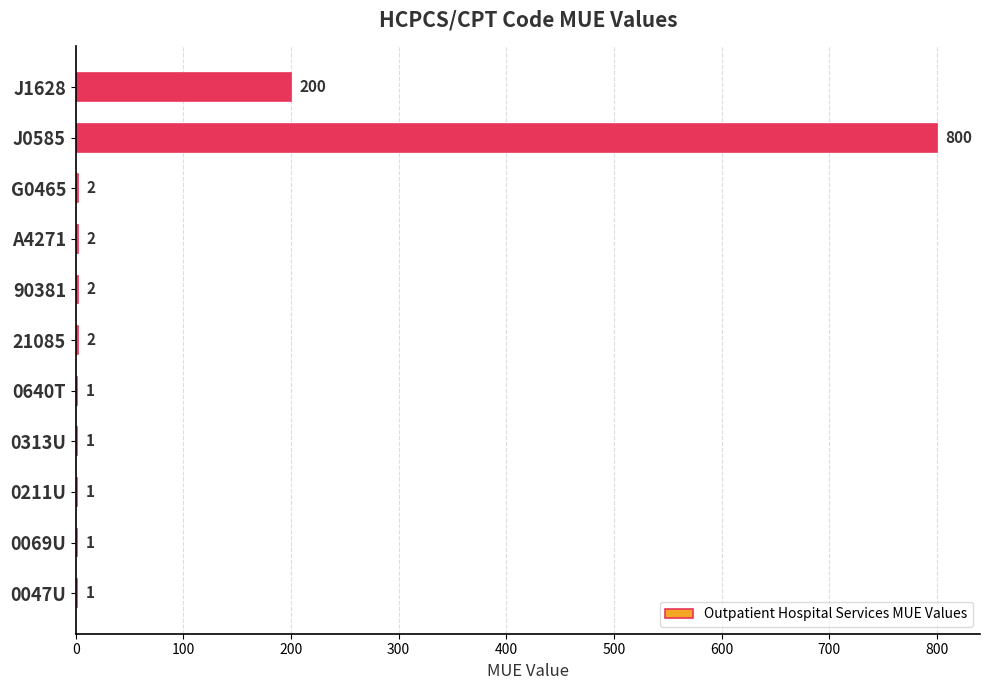

What is the greatest value displayed?

800